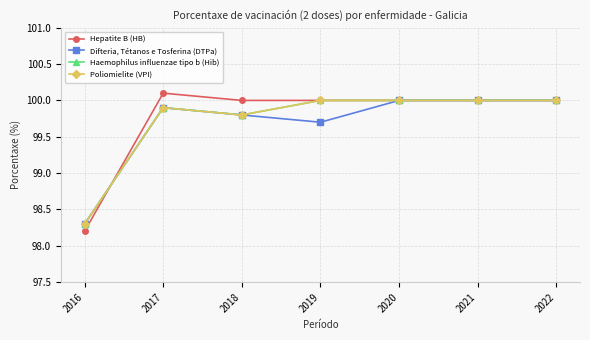

What is the difference between the highest and lowest values at 2018?

0.2